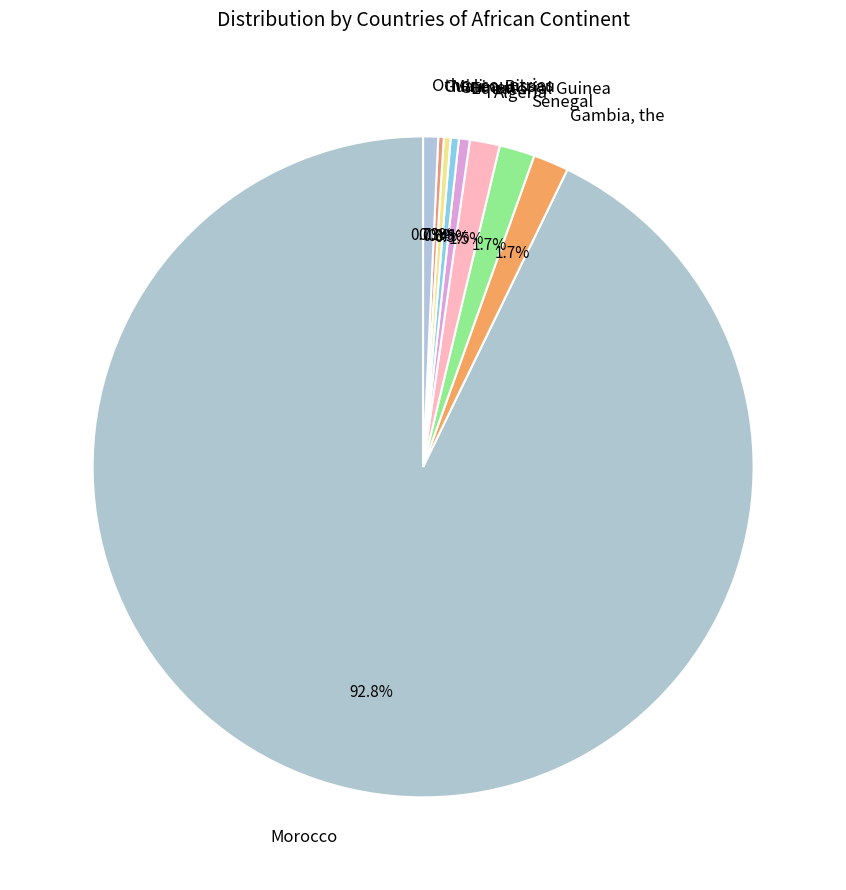

Which slice is the largest?

Morocco